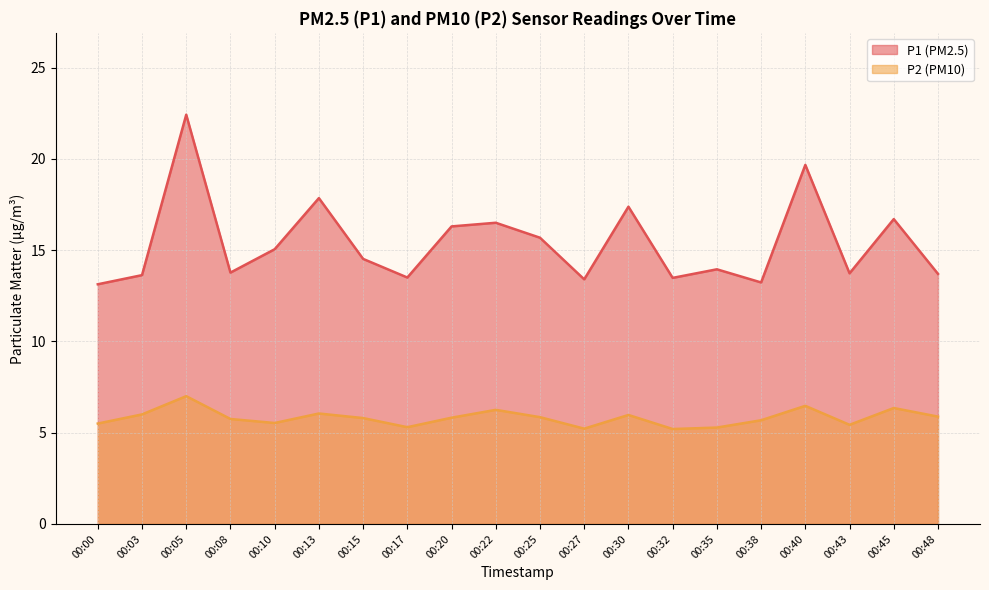

List the series in order of their peak value, highest first.

P1 (PM2.5), P2 (PM10)